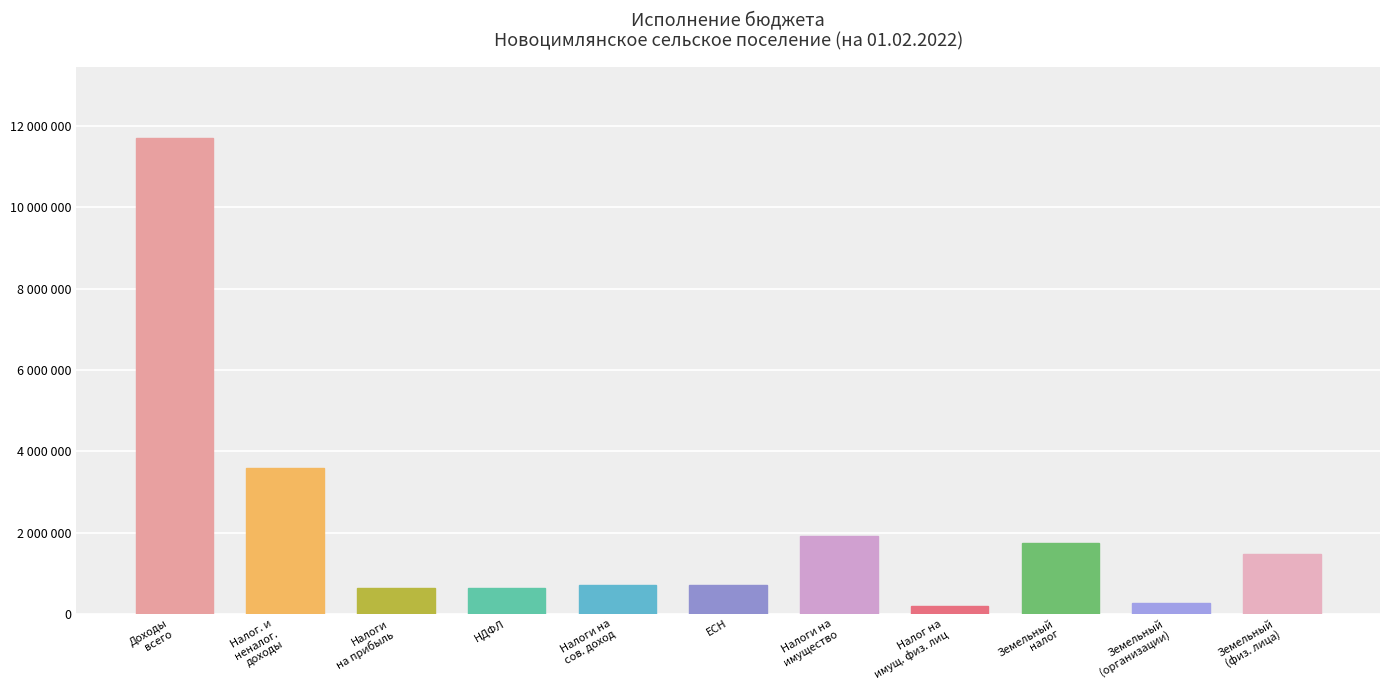

List the labels in order of value, largest first.

Доходы
всего, Налог. и
неналог.
доходы, Налоги на
имущество, Земельный
налог, Земельный
(физ. лица), Налоги на
сов. доход, ЕСН, Налоги
на прибыль, НДФЛ, Земельный
(организации), Налог на
имущ. физ. лиц